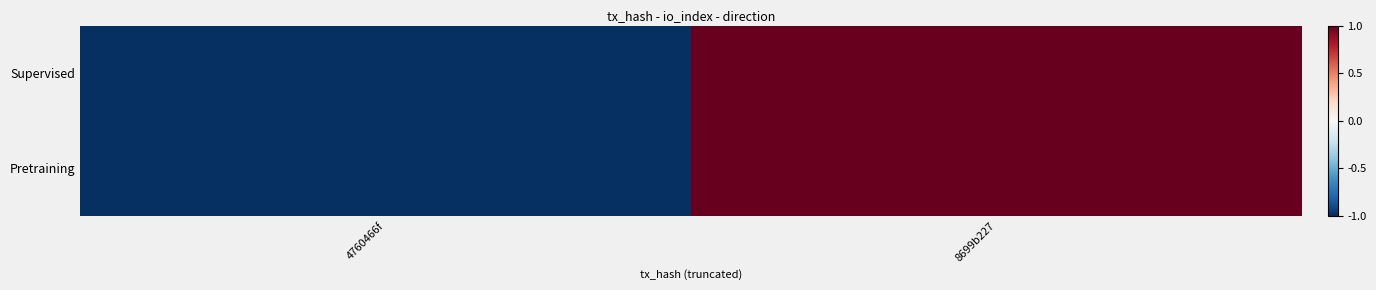

At how many categories does at least one series exceed 0?

1